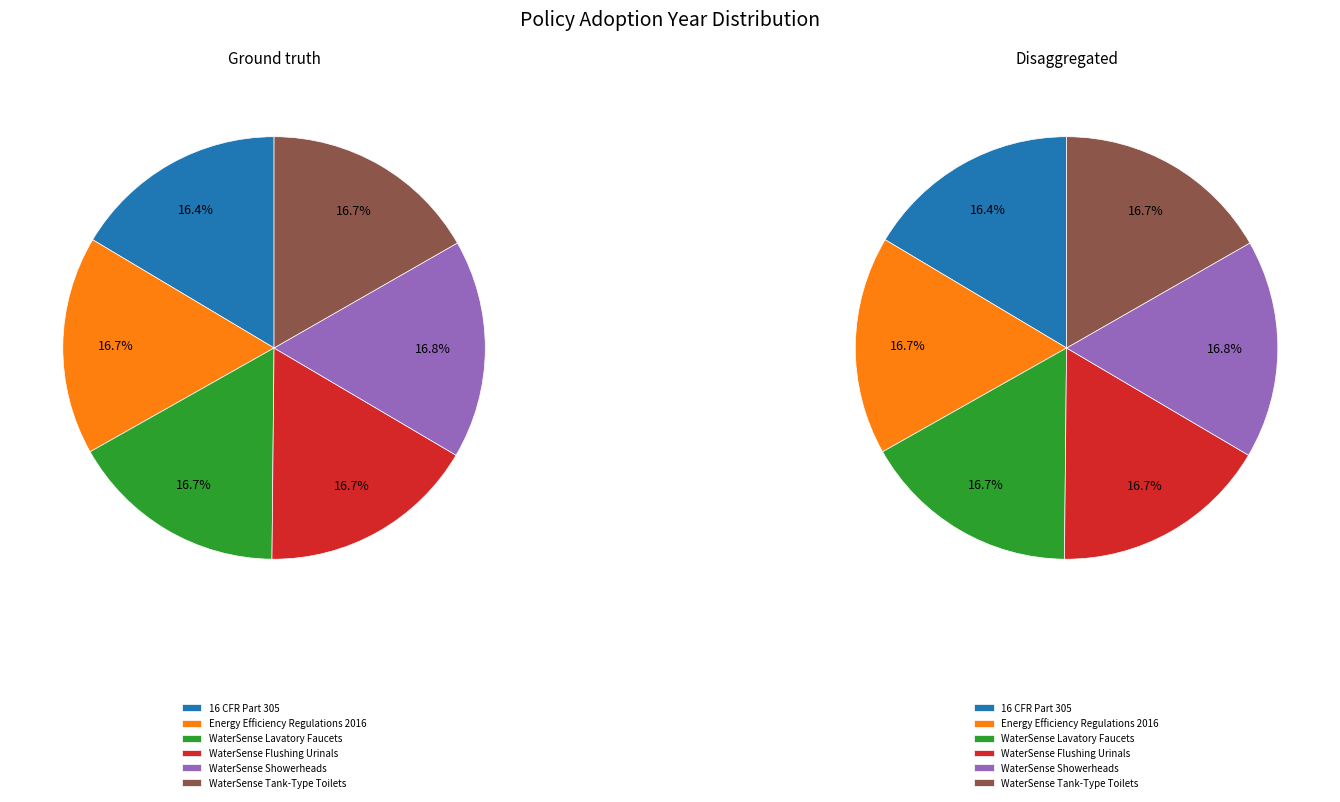

What percentage is the WaterSense Lavatory Faucets slice, to the nearest percent?

17%